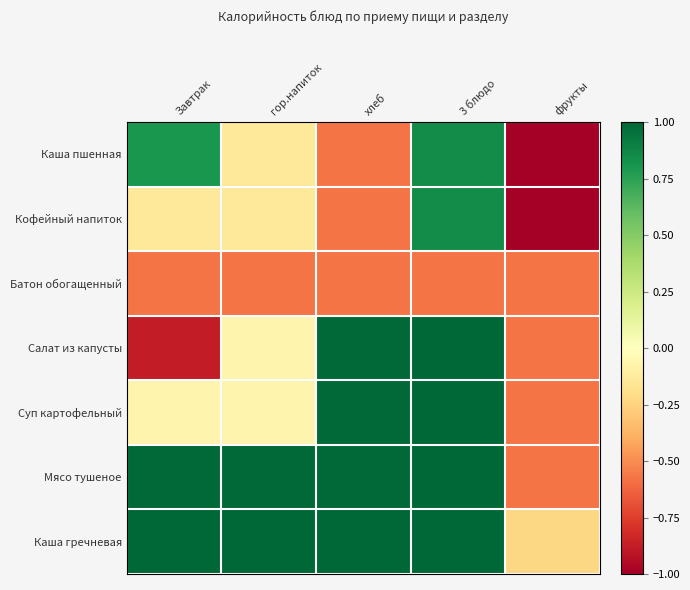

Which series has the largest total across all categories?

Каша гречневая